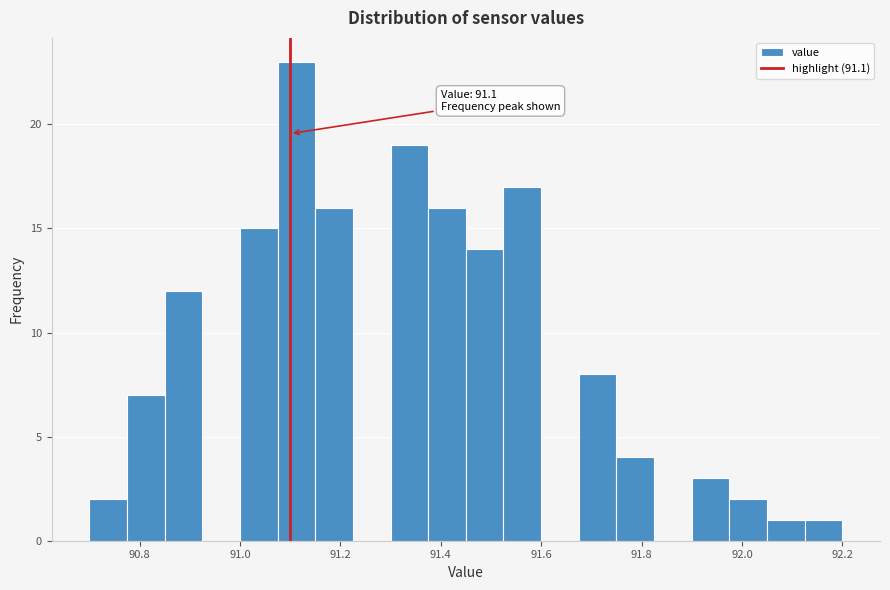

Read against the x-axis, roughly where is the centre of the tallest bar?

91.12